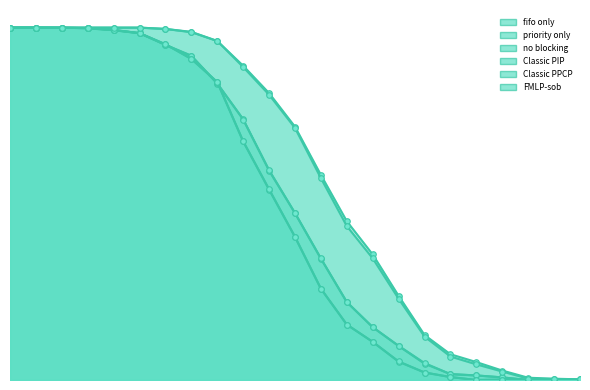

How many lines are shown in the chart?

6